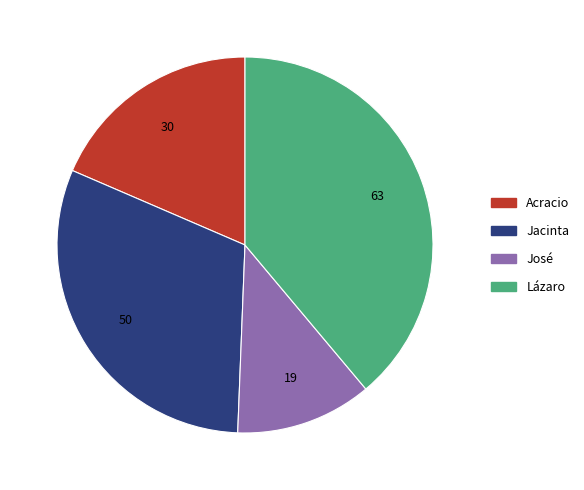

Is there a majority slice in this chart?

No